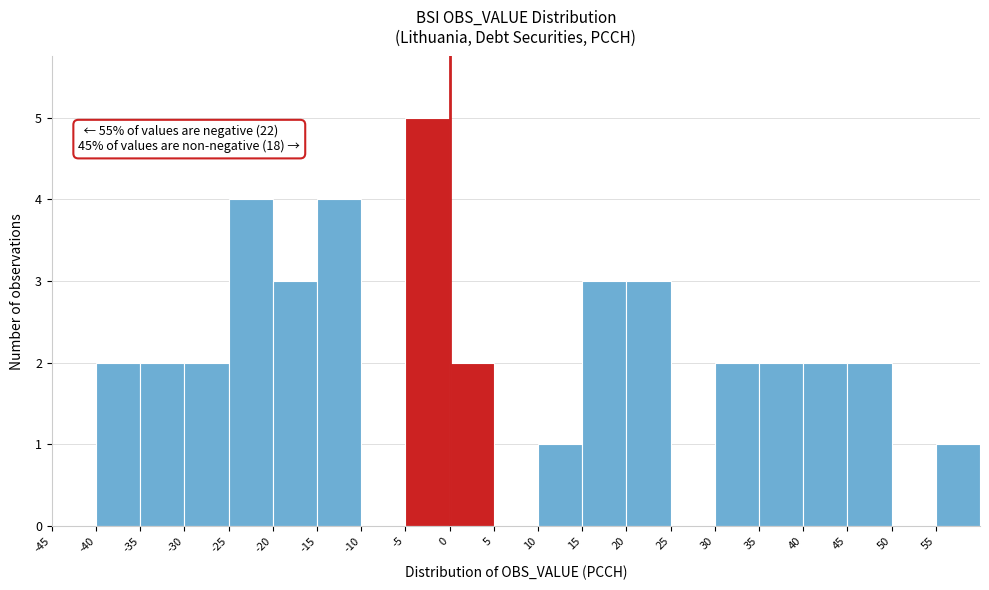

Over which range of the x-axis is the bar tallest?

-5 to 0